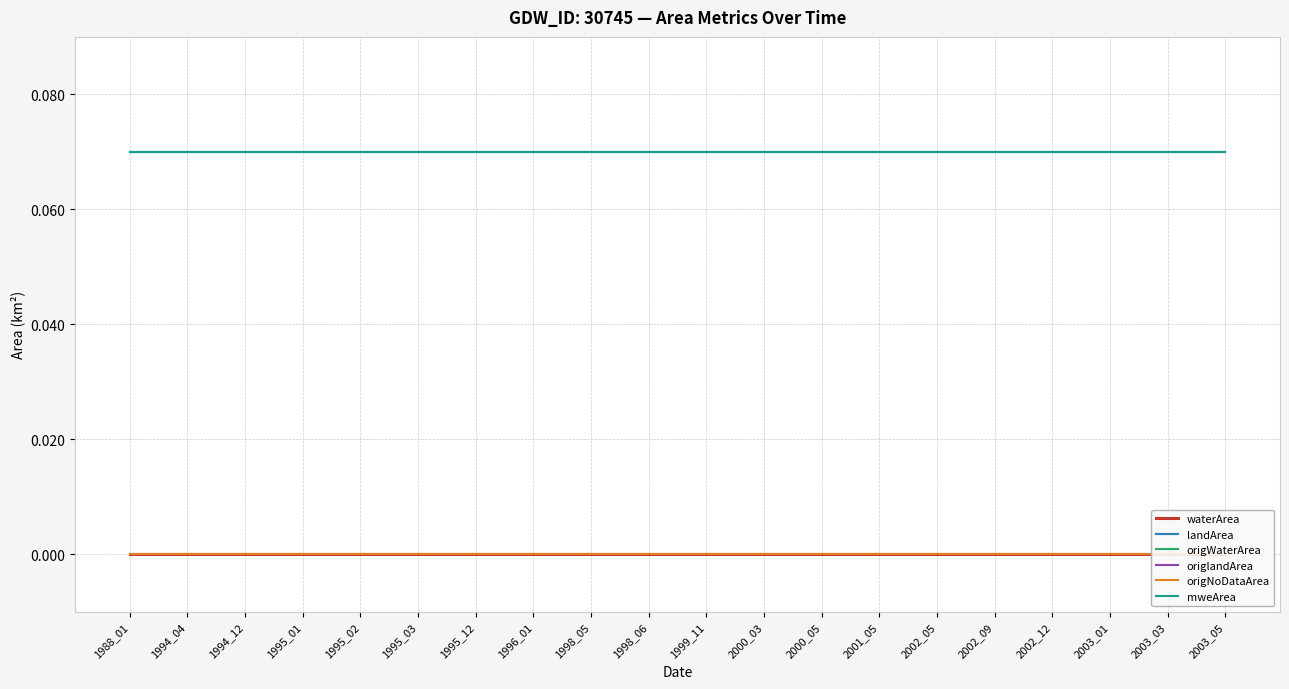

Reading right to left, what are all the values shown in this chart?

waterArea: 2003_05=0.0	2003_03=0.0	2003_01=0.0	2002_12=0.0	2002_09=0.0	2002_05=0.0	2001_05=0.0	2000_05=0.0	2000_03=0.0	1999_11=0.0	1998_06=0.0	1998_05=0.0	1996_01=0.0	1995_12=0.0	1995_03=0.0	1995_02=0.0	1995_01=0.0	1994_12=0.0	1994_04=0.0	1988_01=0.0
landArea: 2003_05=0.1	2003_03=0.1	2003_01=0.1	2002_12=0.1	2002_09=0.1	2002_05=0.1	2001_05=0.1	2000_05=0.1	2000_03=0.1	1999_11=0.1	1998_06=0.1	1998_05=0.1	1996_01=0.1	1995_12=0.1	1995_03=0.1	1995_02=0.1	1995_01=0.1	1994_12=0.1	1994_04=0.1	1988_01=0.1
origWaterArea: 2003_05=0.0	2003_03=0.0	2003_01=0.0	2002_12=0.0	2002_09=0.0	2002_05=0.0	2001_05=0.0	2000_05=0.0	2000_03=0.0	1999_11=0.0	1998_06=0.0	1998_05=0.0	1996_01=0.0	1995_12=0.0	1995_03=0.0	1995_02=0.0	1995_01=0.0	1994_12=0.0	1994_04=0.0	1988_01=0.0
origlandArea: 2003_05=0.1	2003_03=0.1	2003_01=0.1	2002_12=0.1	2002_09=0.1	2002_05=0.1	2001_05=0.1	2000_05=0.1	2000_03=0.1	1999_11=0.1	1998_06=0.1	1998_05=0.1	1996_01=0.1	1995_12=0.1	1995_03=0.1	1995_02=0.1	1995_01=0.1	1994_12=0.1	1994_04=0.1	1988_01=0.1
origNoDataArea: 2003_05=0.0	2003_03=0.0	2003_01=0.0	2002_12=0.0	2002_09=0.0	2002_05=0.0	2001_05=0.0	2000_05=0.0	2000_03=0.0	1999_11=0.0	1998_06=0.0	1998_05=0.0	1996_01=0.0	1995_12=0.0	1995_03=0.0	1995_02=0.0	1995_01=0.0	1994_12=0.0	1994_04=0.0	1988_01=0.0
mweArea: 2003_05=0.1	2003_03=0.1	2003_01=0.1	2002_12=0.1	2002_09=0.1	2002_05=0.1	2001_05=0.1	2000_05=0.1	2000_03=0.1	1999_11=0.1	1998_06=0.1	1998_05=0.1	1996_01=0.1	1995_12=0.1	1995_03=0.1	1995_02=0.1	1995_01=0.1	1994_12=0.1	1994_04=0.1	1988_01=0.1